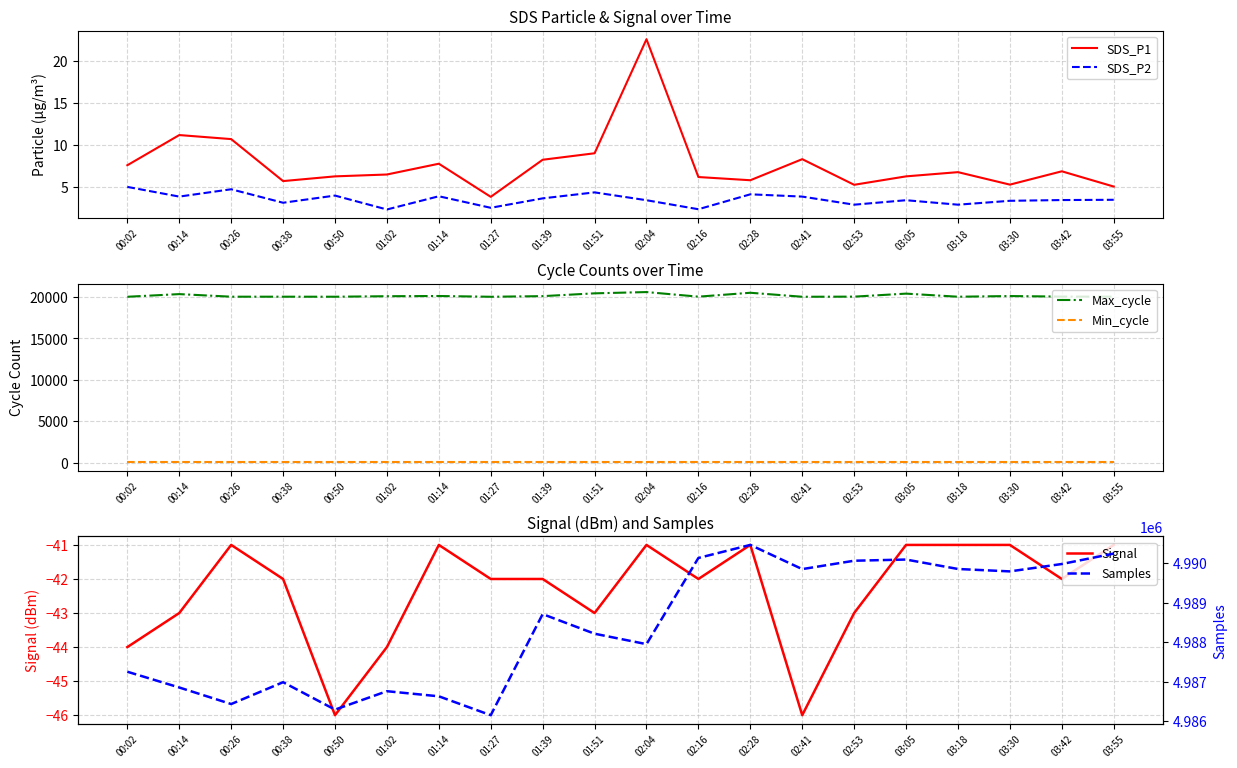

True or false: SDS_P1 and SDS_P2 intersect in this chart.

False